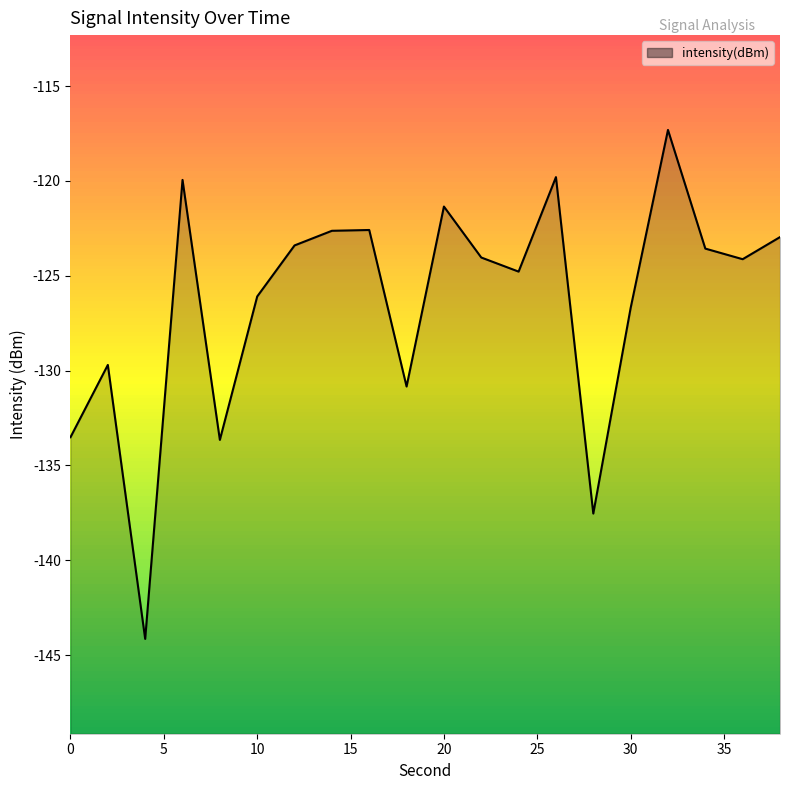

What is the value of the 6th point from the left?

-126.1